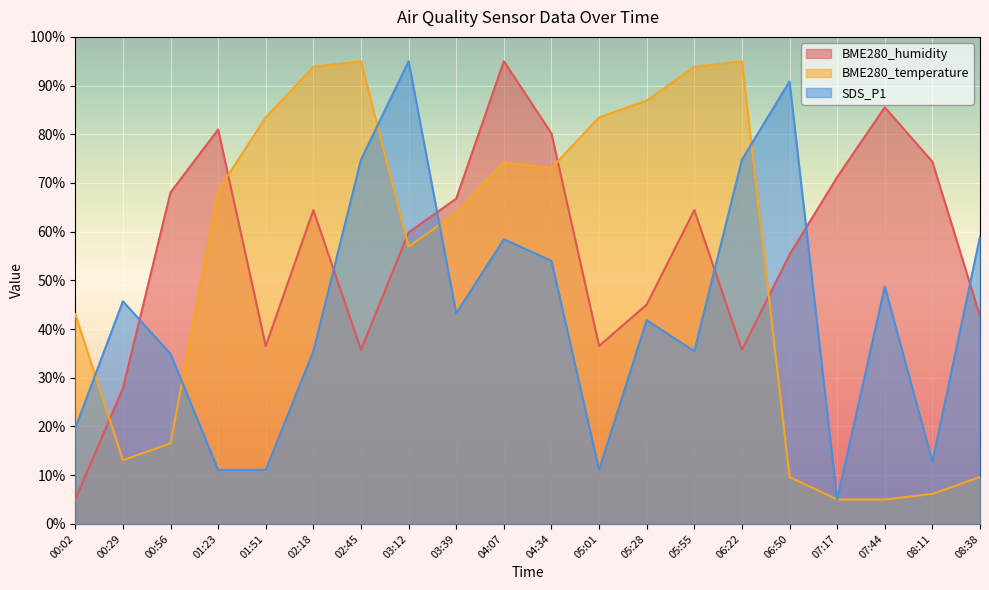

Where do BME280_temperature and BME280_humidity first cross each other?

00:02 and 00:29